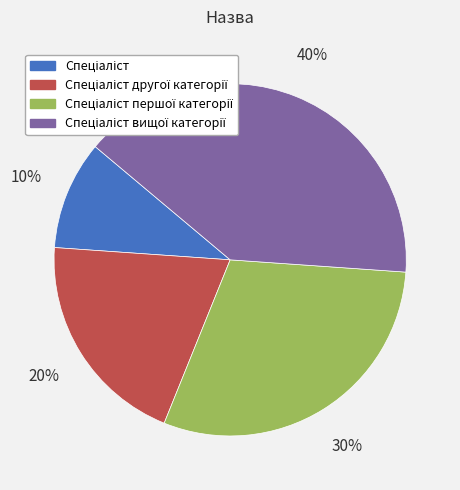

How many segments does this pie chart have?

4